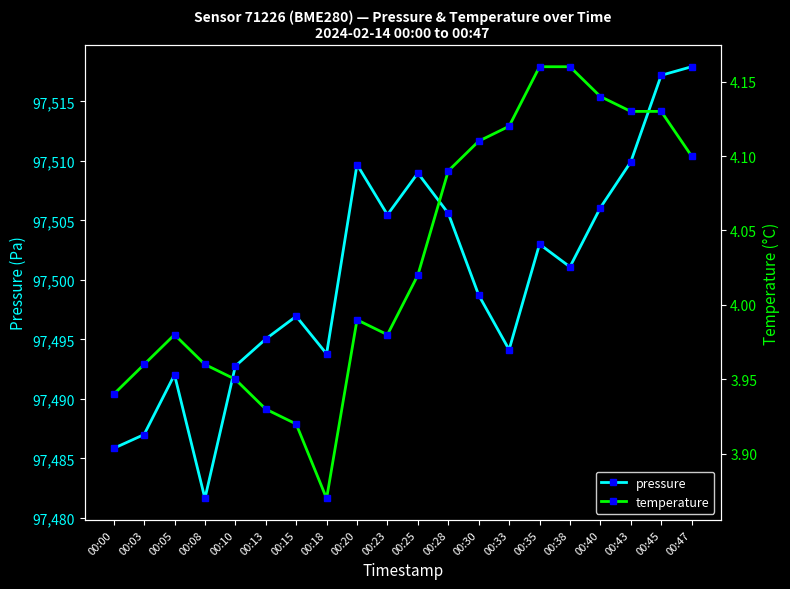

True or false: temperature and pressure cross at least once.

False